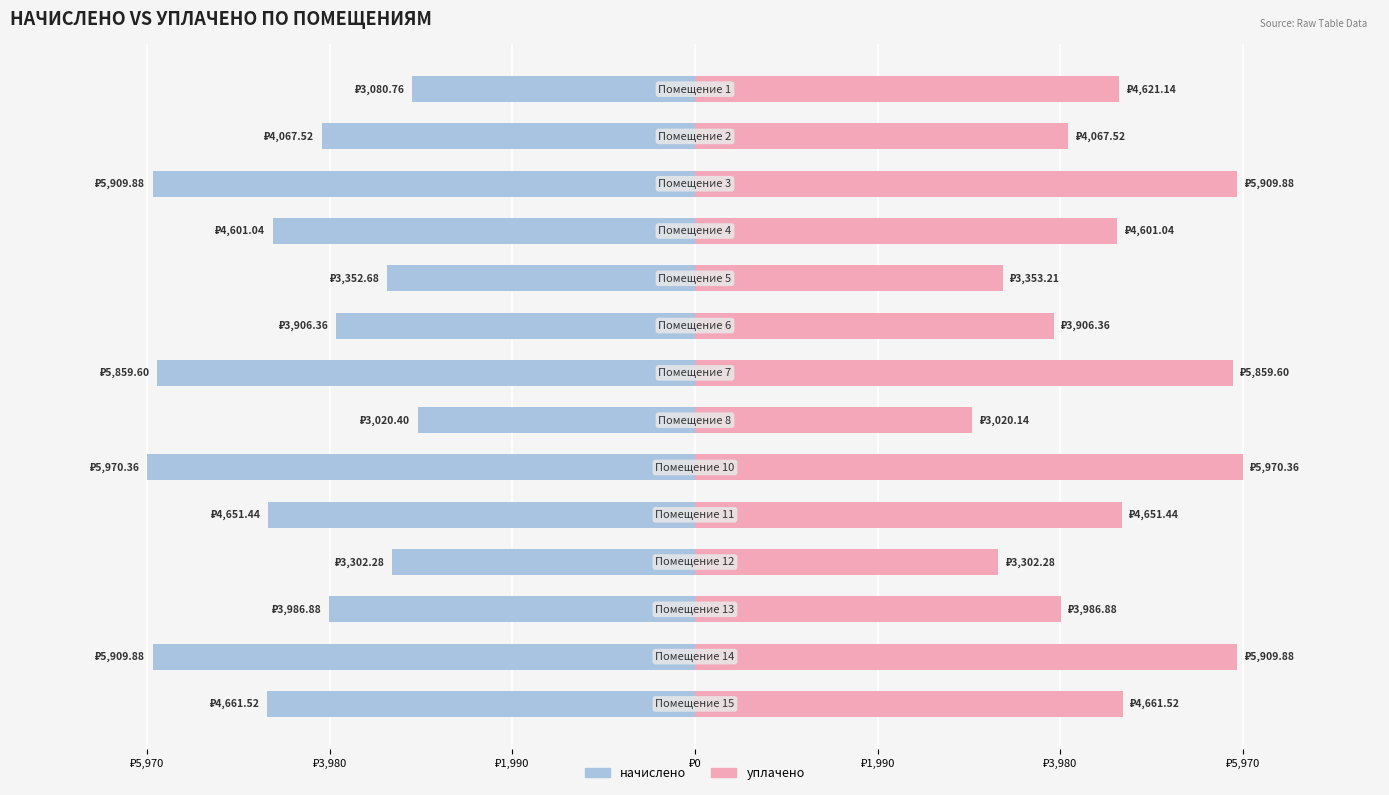

The value of начислено at ₽3,980 is -4067.5. True or false?

True